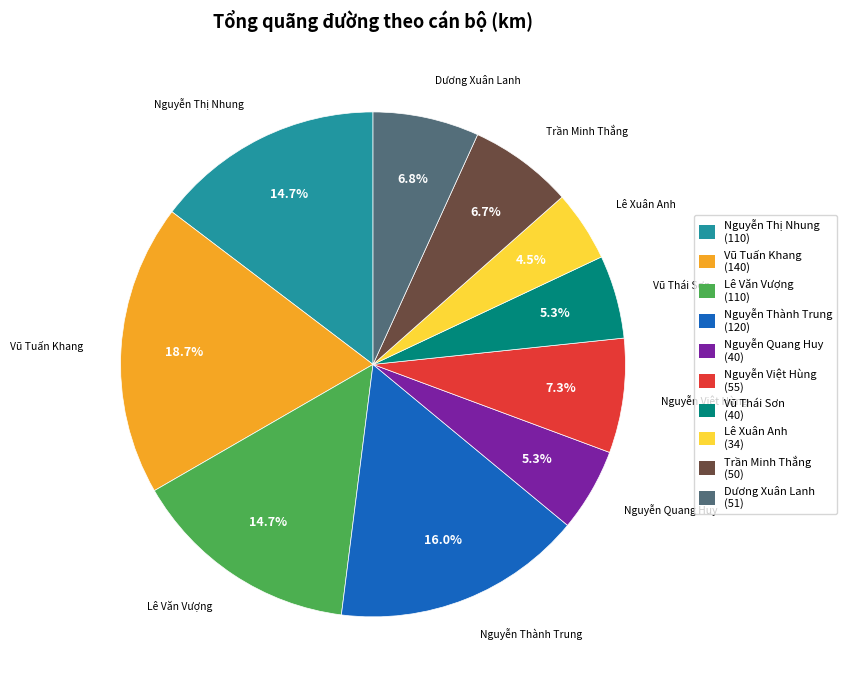

What is the smallest slice in the pie chart?

Lê Xuân Anh